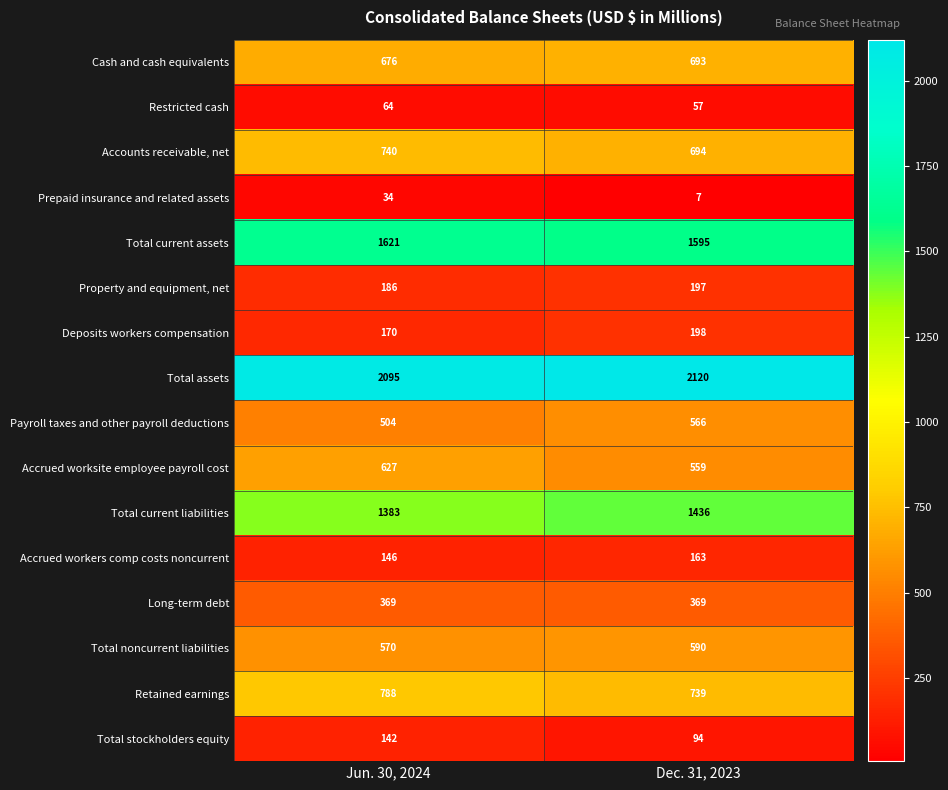

Rank the series by their maximum value, from lowest to highest.

Prepaid insurance and related assets, Restricted cash, Total stockholders equity, Accrued workers comp costs noncurrent, Property and equipment, net, Deposits workers compensation, Long-term debt, Payroll taxes and other payroll deductions, Total noncurrent liabilities, Accrued worksite employee payroll cost, Cash and cash equivalents, Accounts receivable, net, Retained earnings, Total current liabilities, Total current assets, Total assets